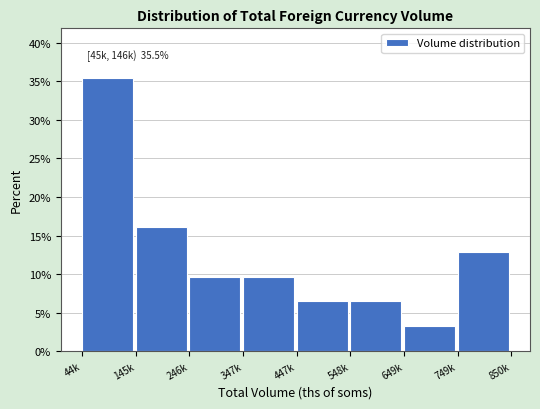

Reading left to right, extract all data points from this chart.

35.5	16.1	9.7	9.7	6.5	6.5	3.2	12.9